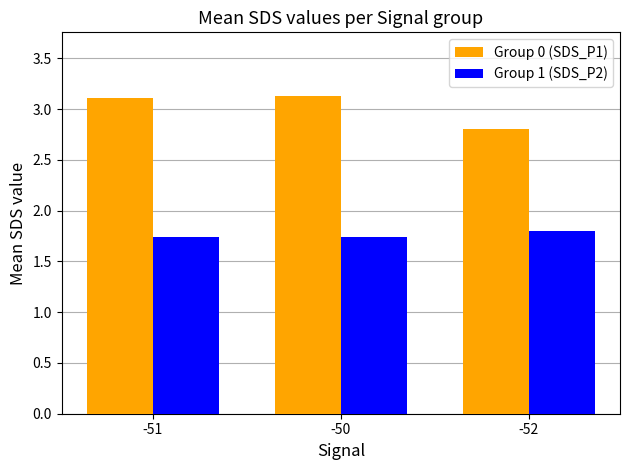

What are all the series names shown in the legend?

Group 0 (SDS_P1), Group 1 (SDS_P2)